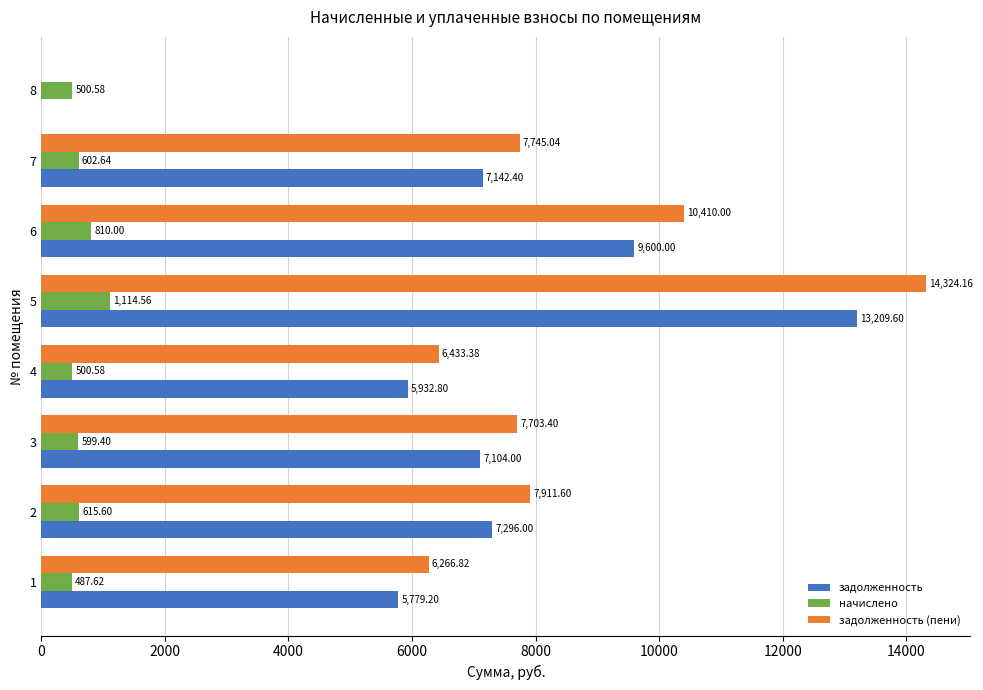

Which series has the largest total across all categories?

задолженность (пени)